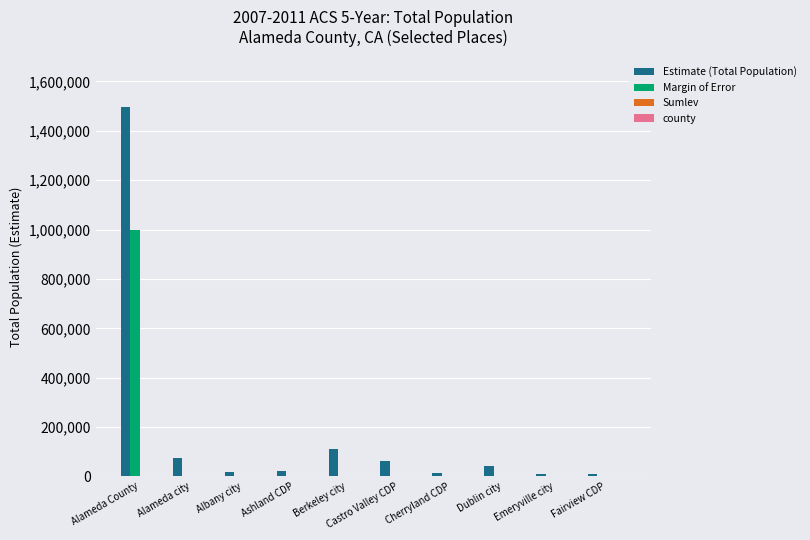

At which label does Margin of Error reach its peak?

Alameda County